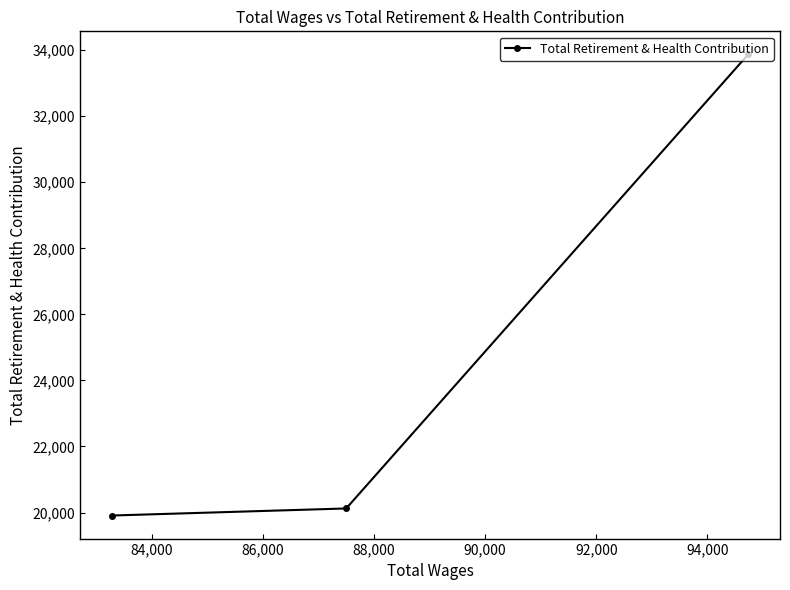

What is the value of the 2nd point from the left?

20124